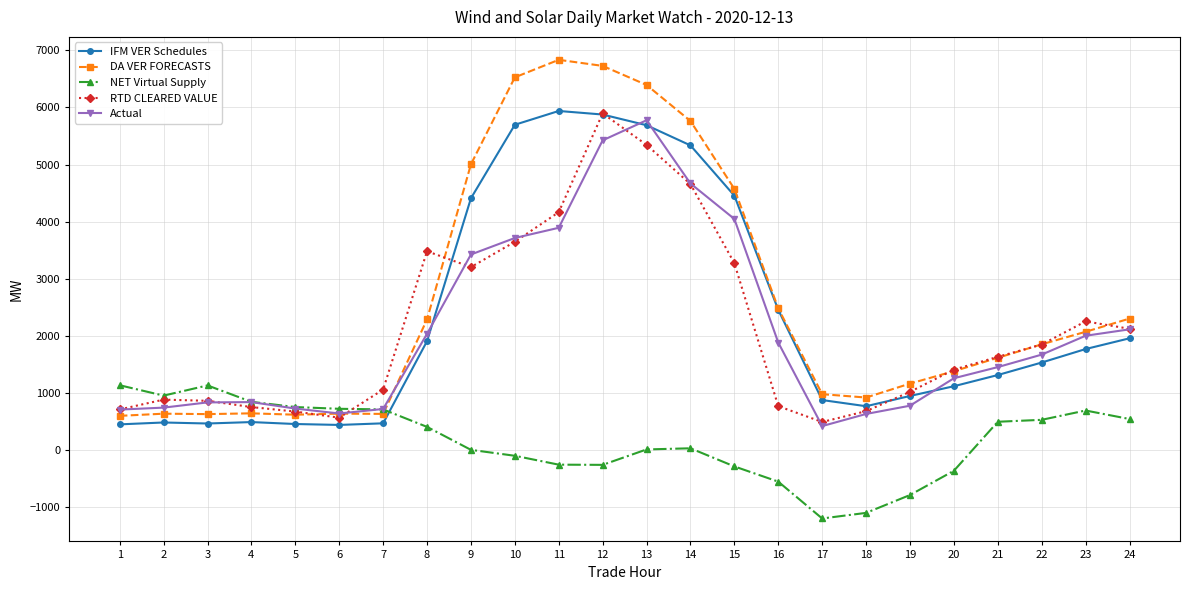

What is the average value of the DA VER FORECASTS series?

2634.7